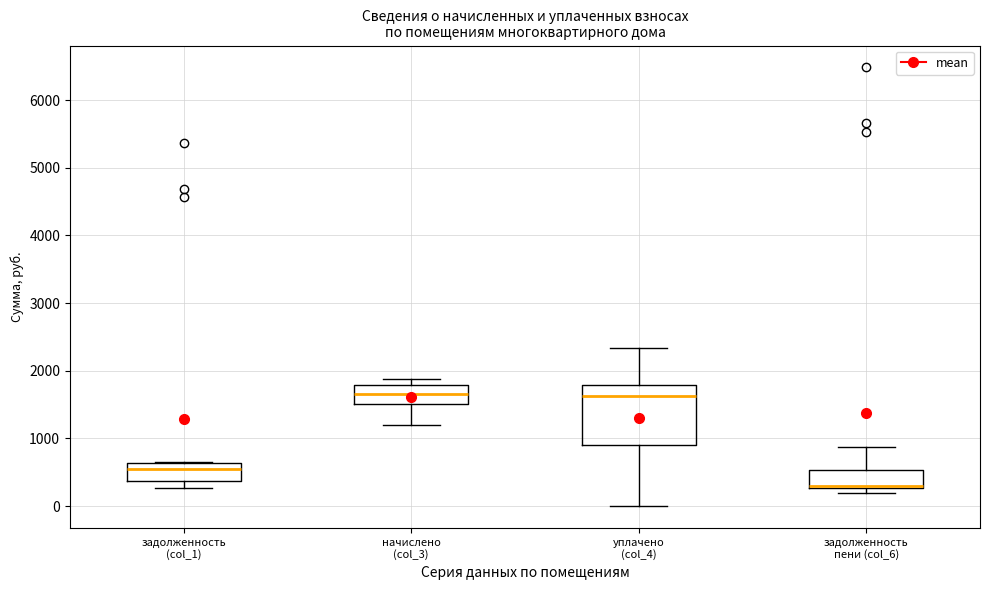

Which box is the tallest, from its lower edge to its upper edge?

уплачено (col_4)